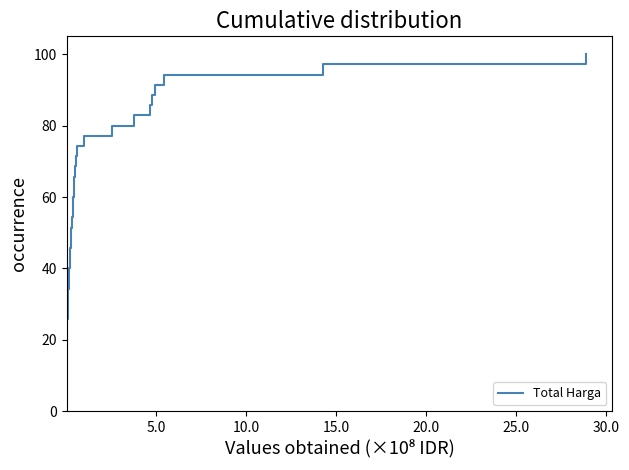

What is the minimum value shown in the chart?

2.9